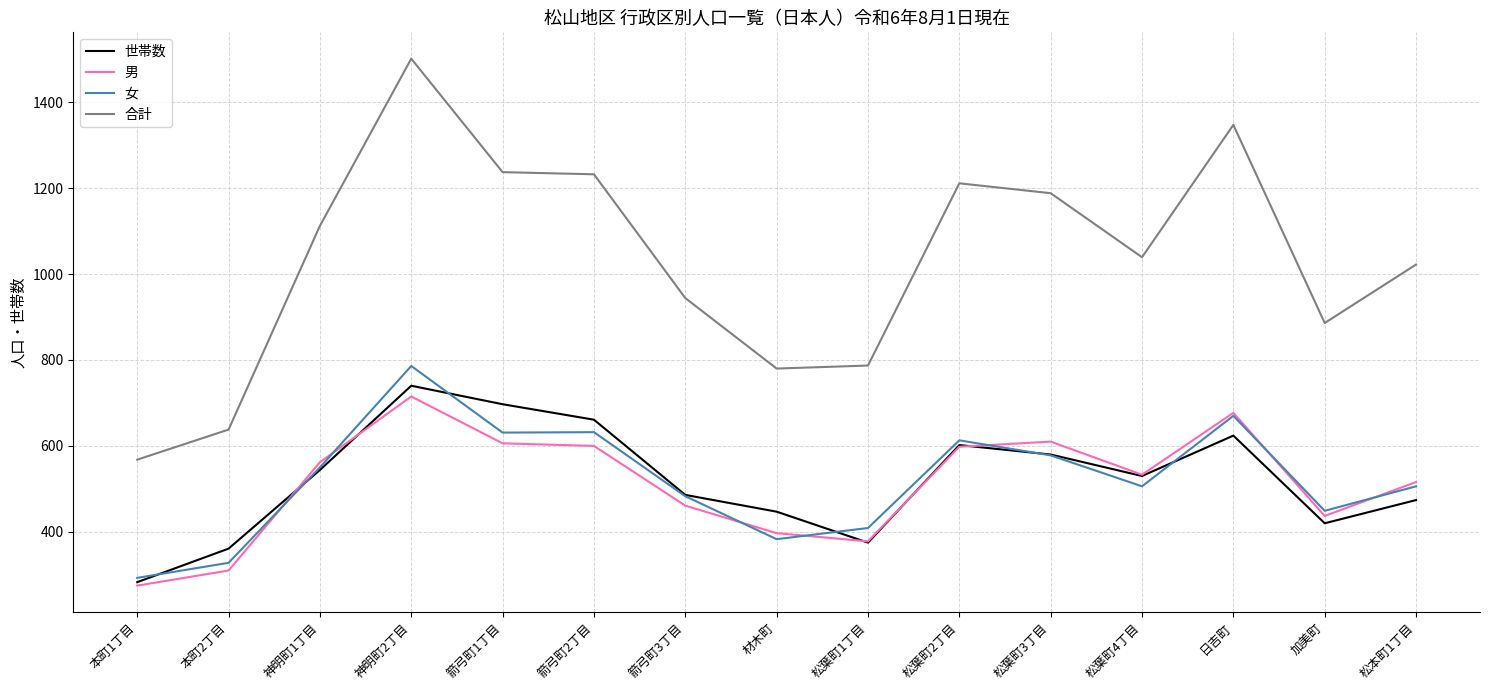

True or false: 世帯数 and 男 intersect in this chart.

True